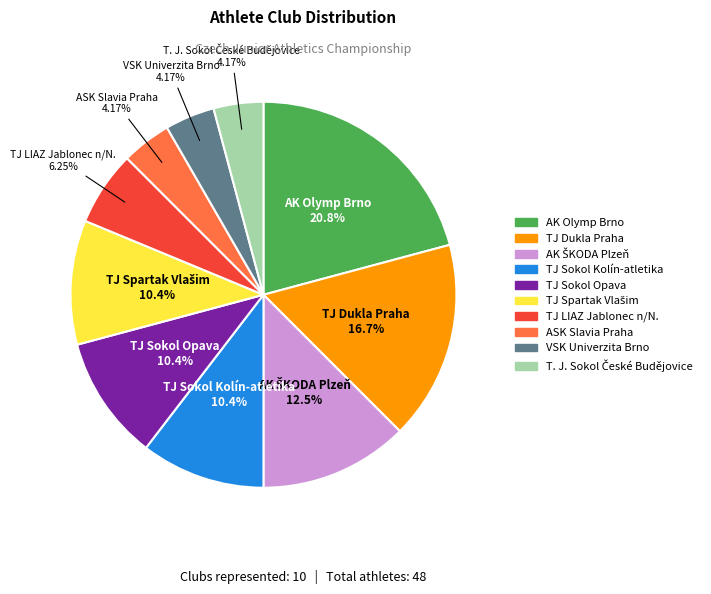

To the nearest percent, what percentage of the pie is TJ LIAZ Jablonec n/N.?

6%